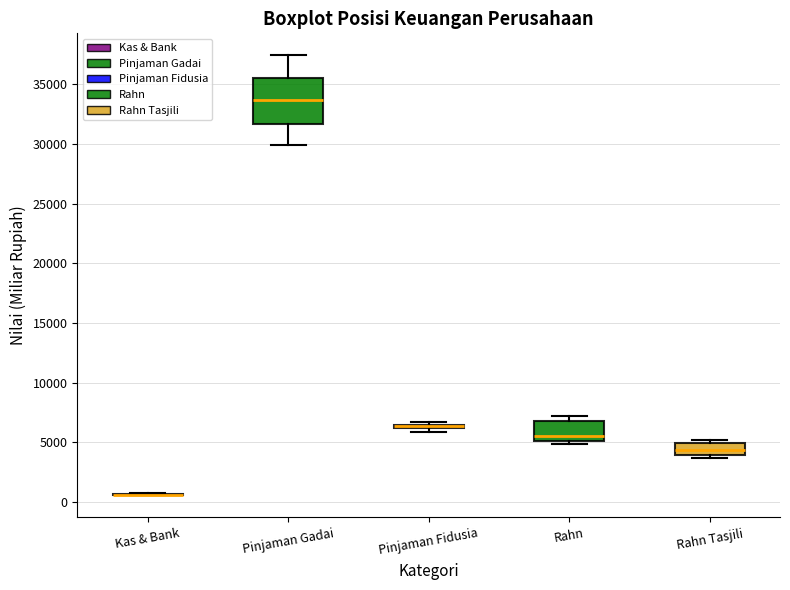

Which box is the tallest, from its lower edge to its upper edge?

Pinjaman Gadai